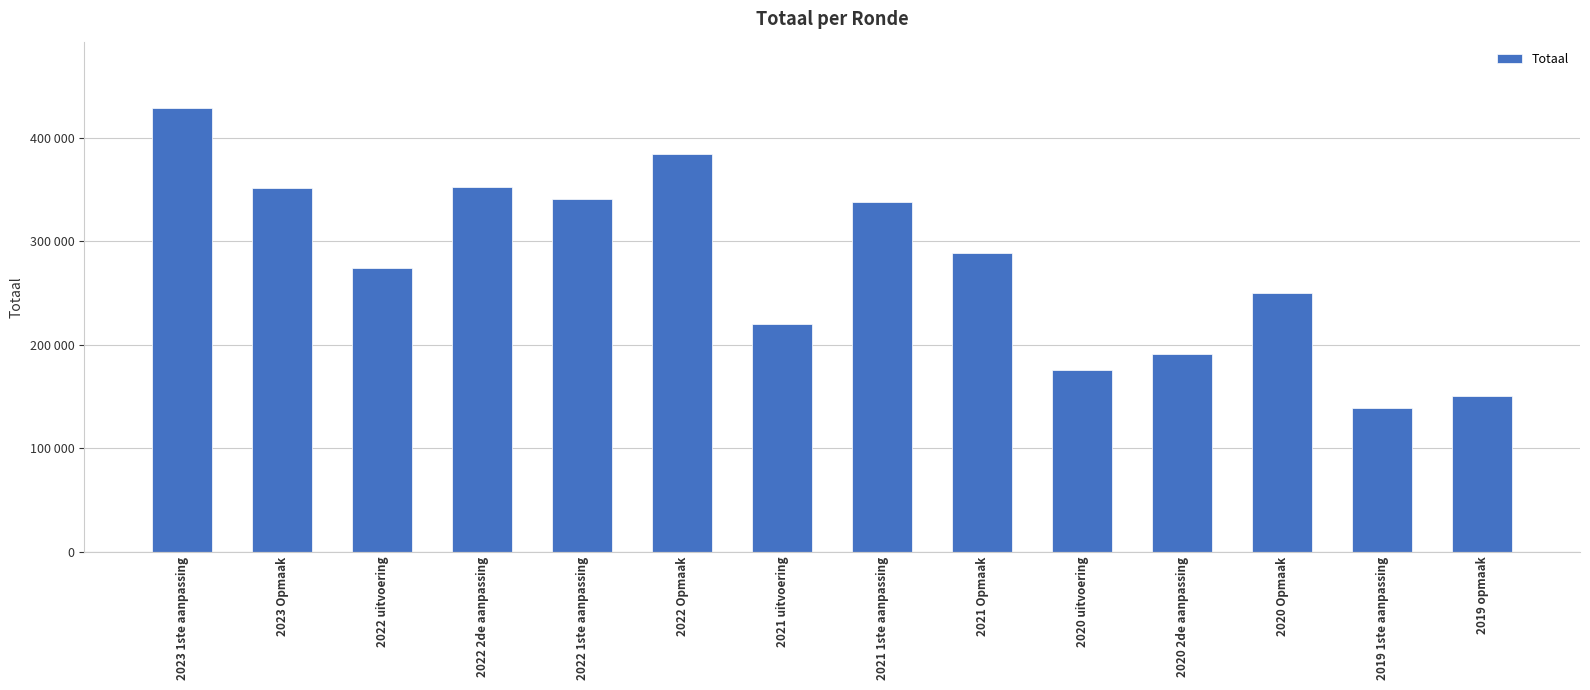

What value does the data have at 2020 2de aanpassing, to the nearest 100?

190800